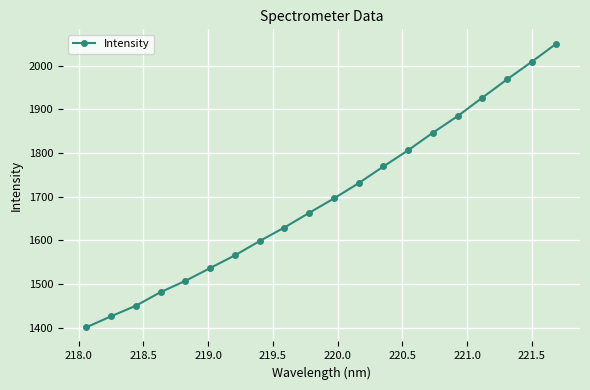

True or false: the data has more than 2 interior local peaks.

False